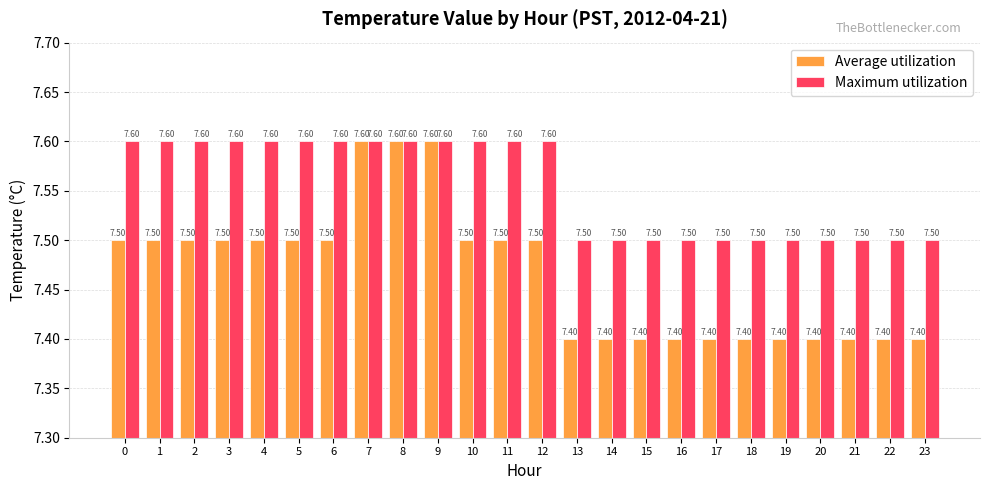

Which series has the widest spread of values?

Average utilization